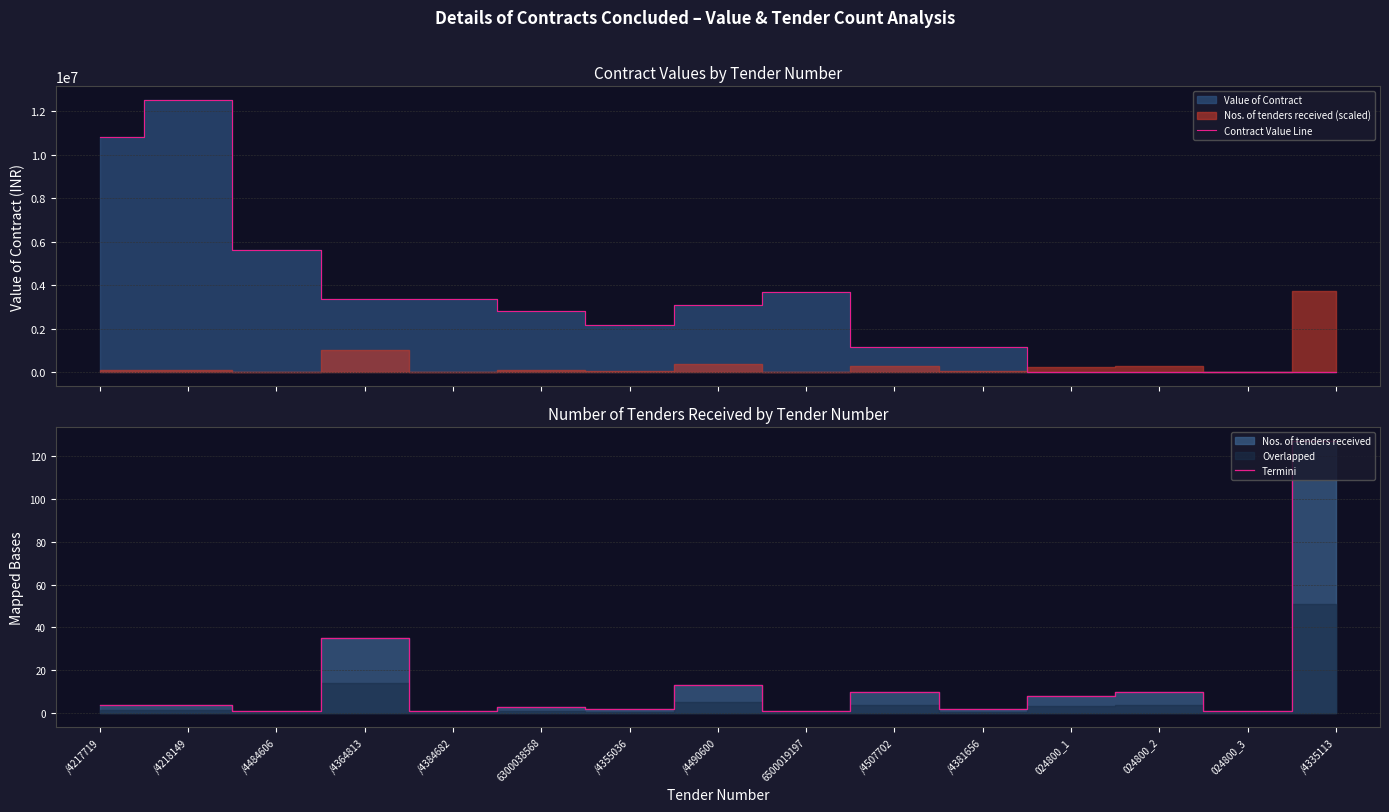

What is the average value of the Contract Value Line series?

3318620.4